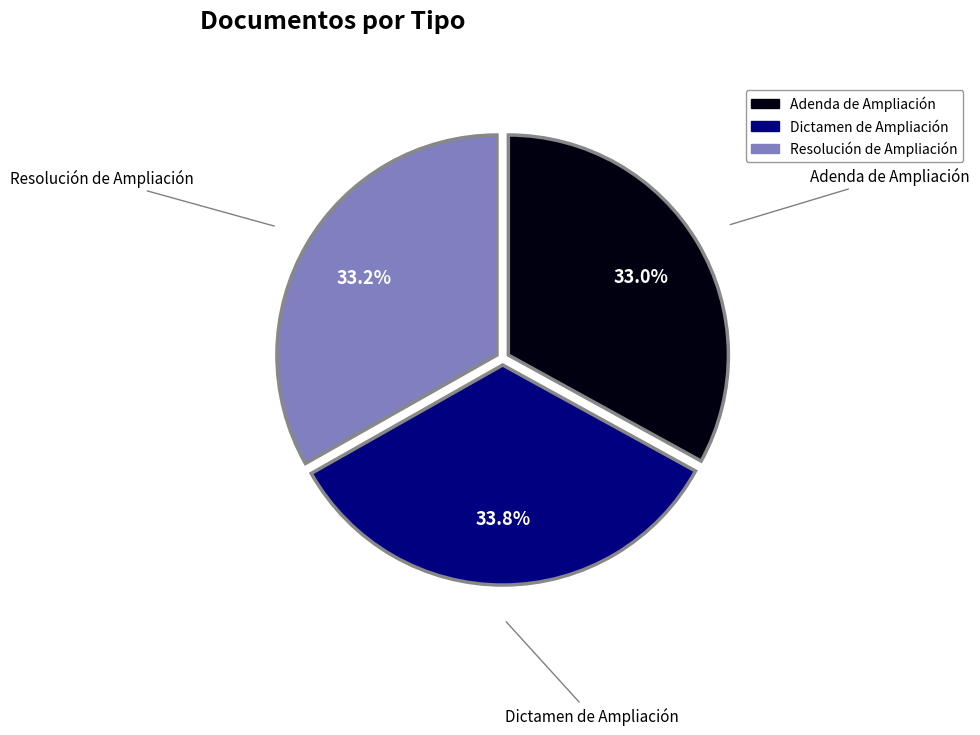

Approximately how many times larger is the value at Resolución de Ampliación compared to Dictamen de Ampliación?

1.0